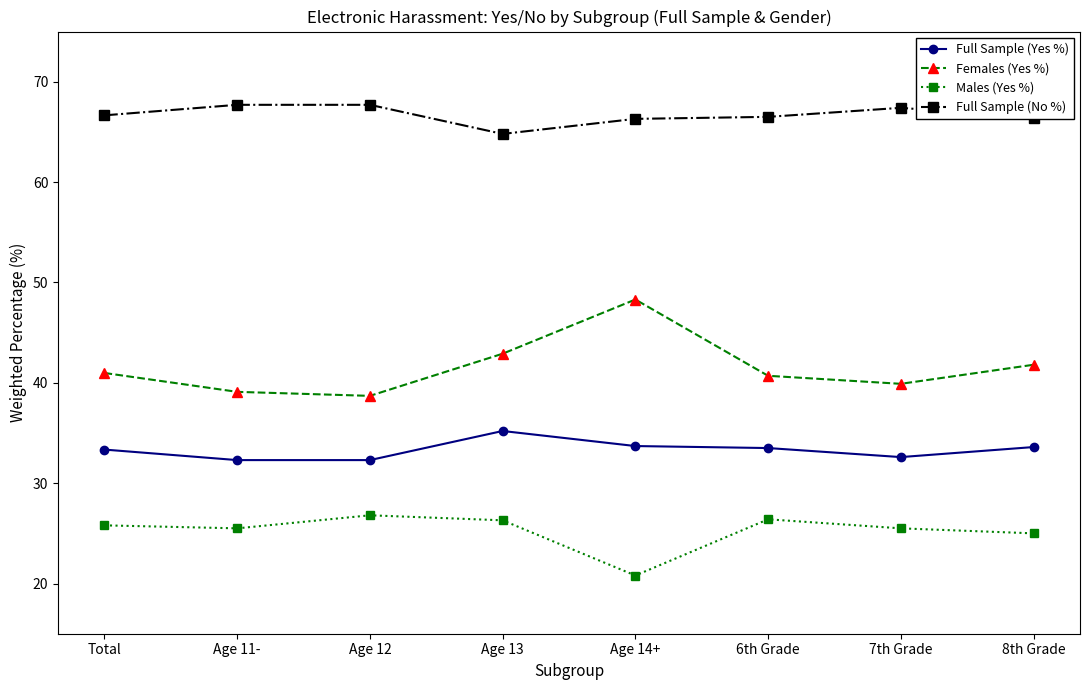

At which category does Females (Yes %) reach its first local peak?

Age 14+